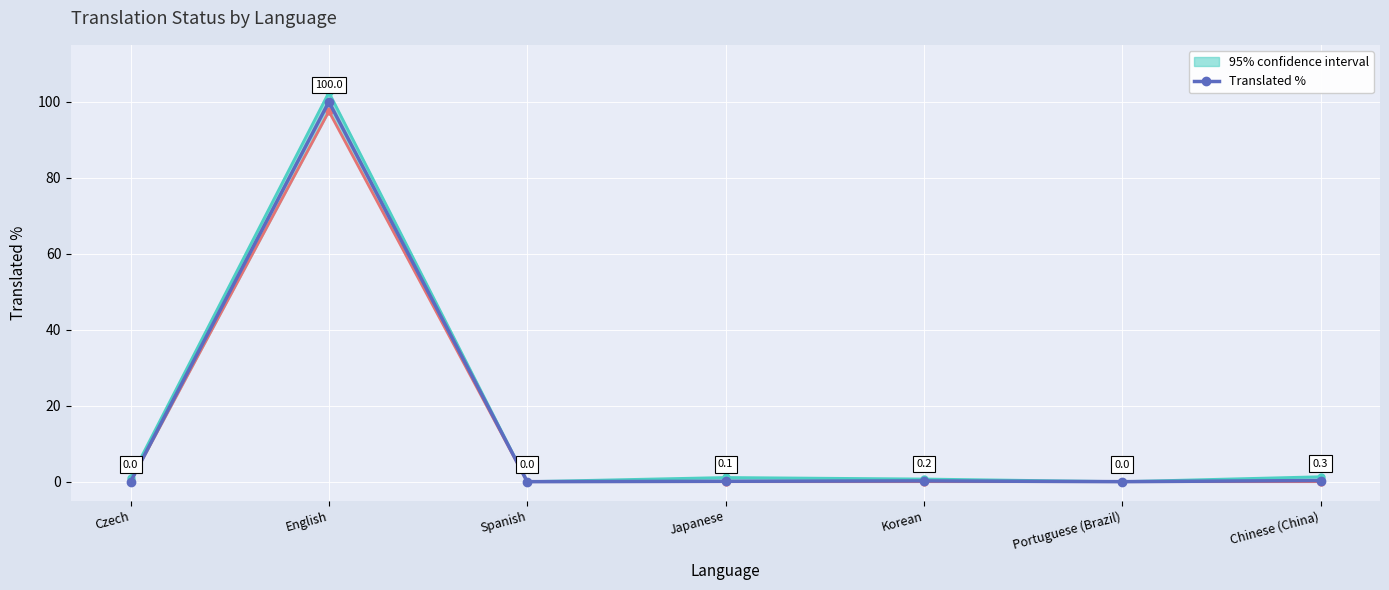

How many positive values does the Translated % series have?

4